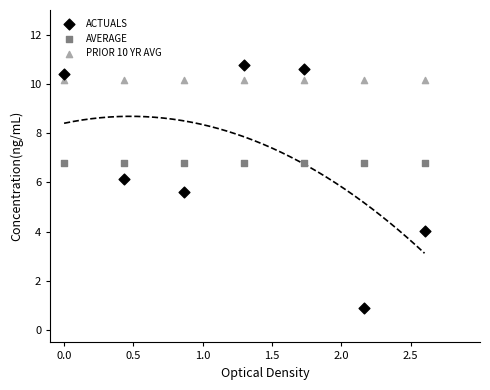

Which series reaches the maximum Y coordinate?

ACTUALS